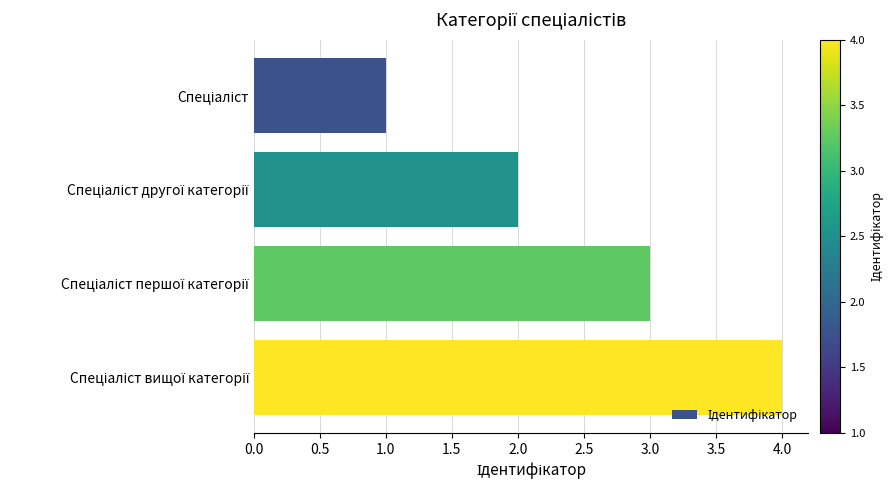

What is the maximum value shown in the chart?

4